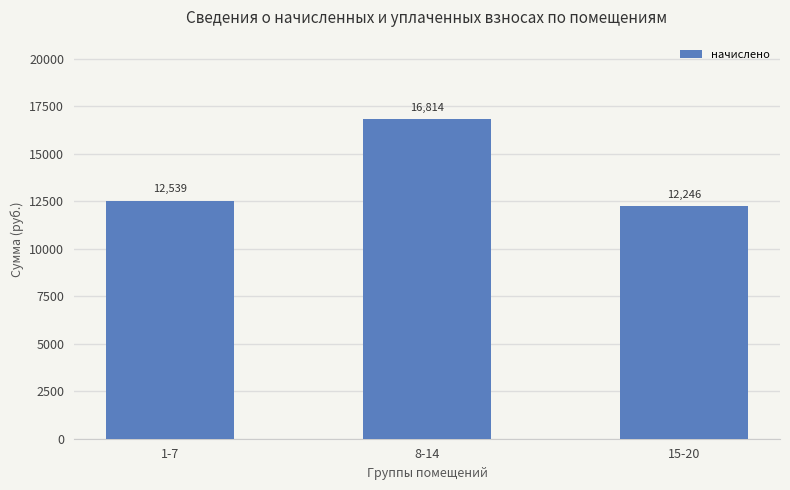

The chart shows a value of 12245.5 at 15-20. True or false?

True